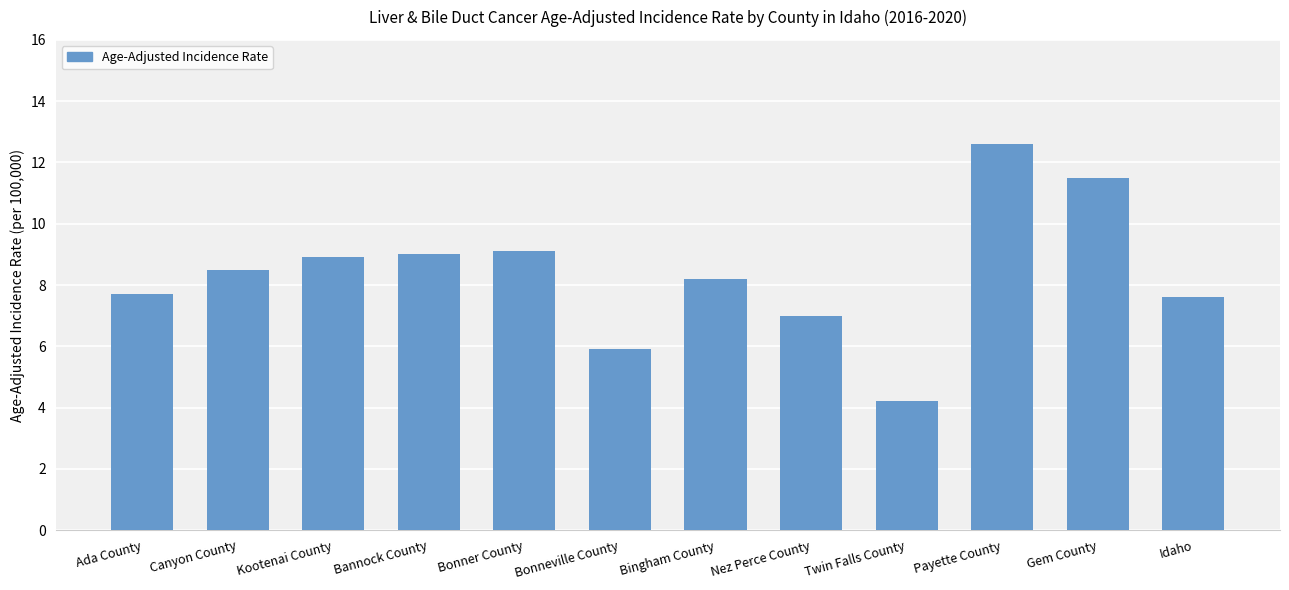

What position from the right is Bonneville County?

7